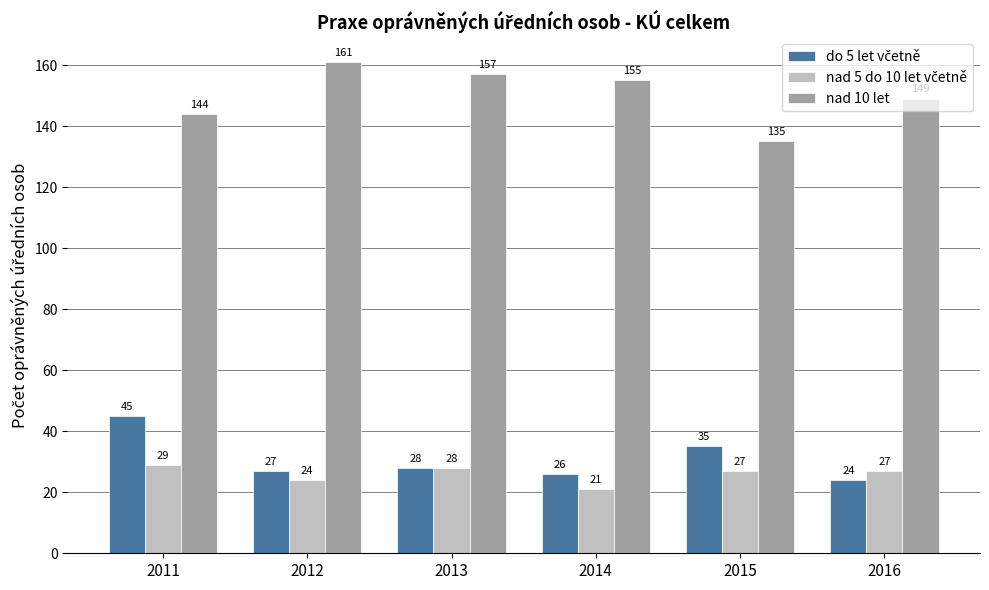

What is the approximate value of nad 10 let at 2013?

157